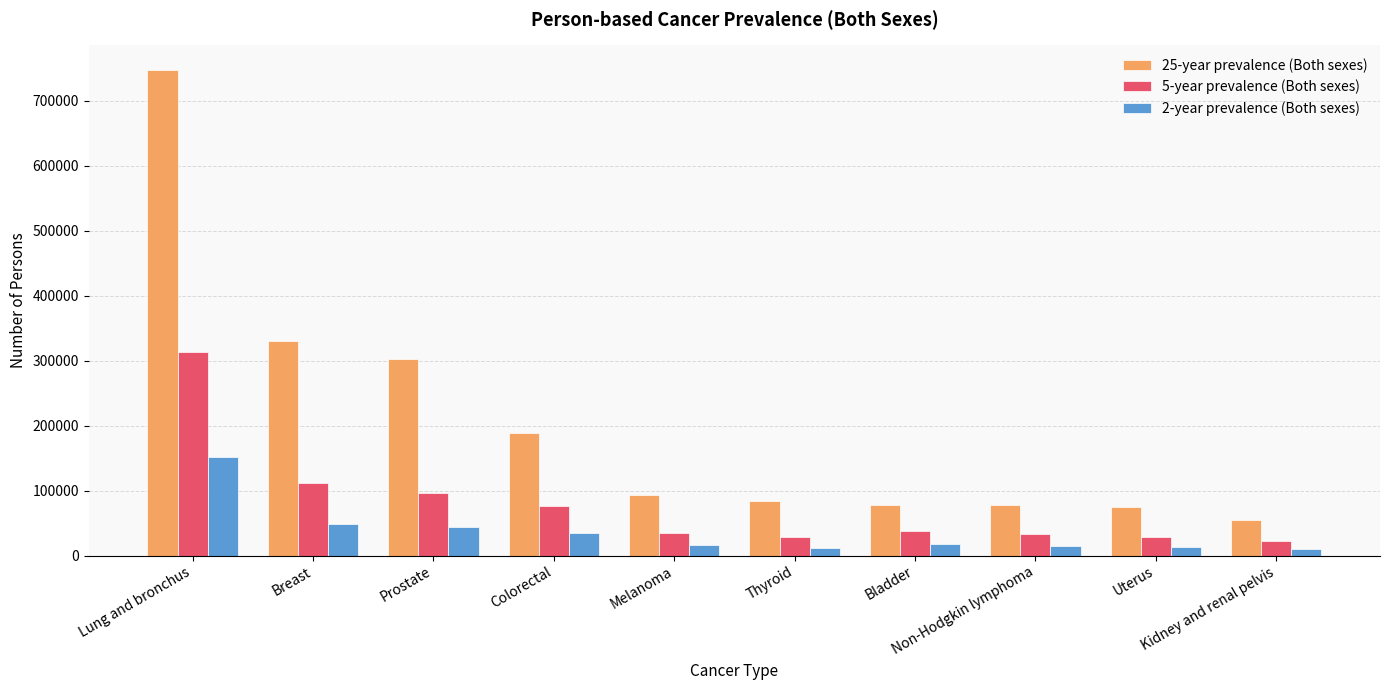

At how many categories does at least one series exceed 435854?

1